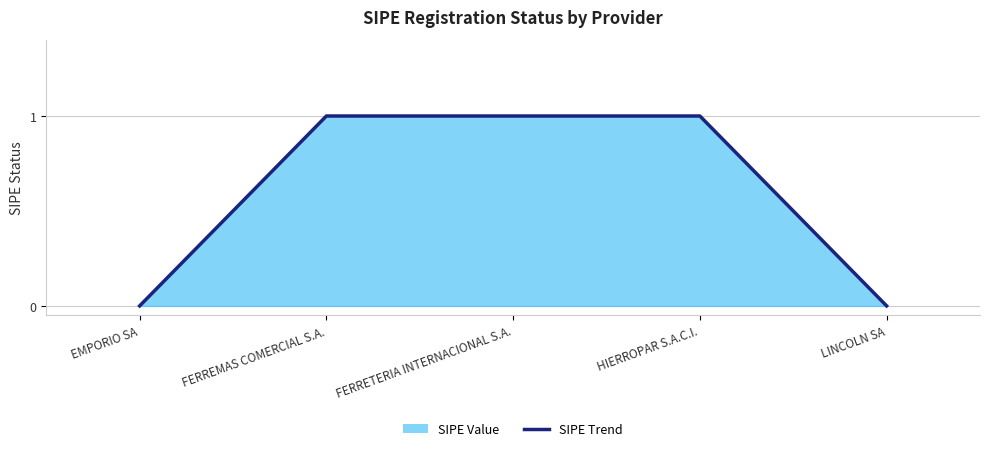

Does the chart display data point markers on the line(s)?

No